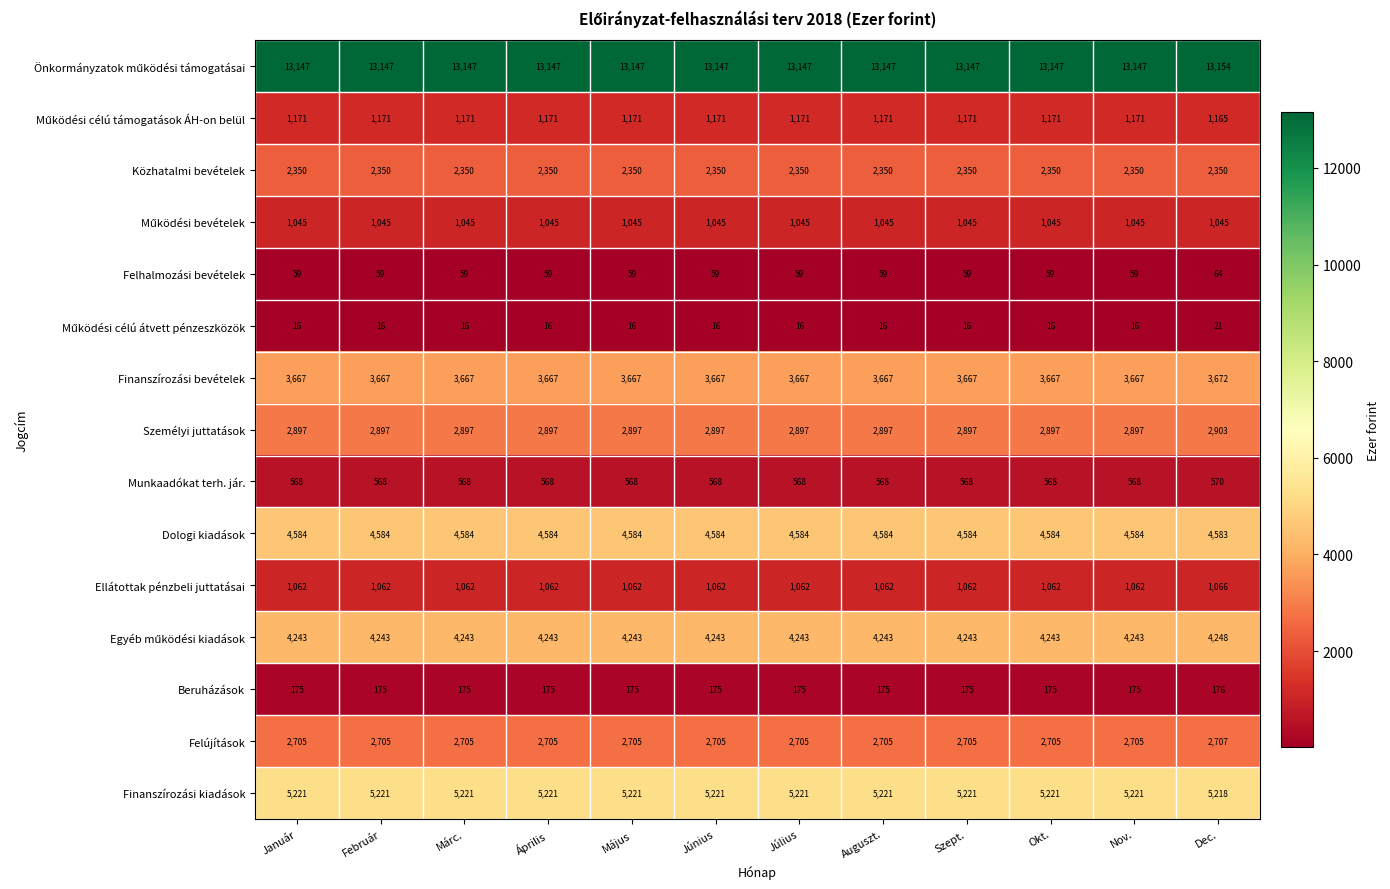

What is the sum of all Felhalmozási bevételek values?

713